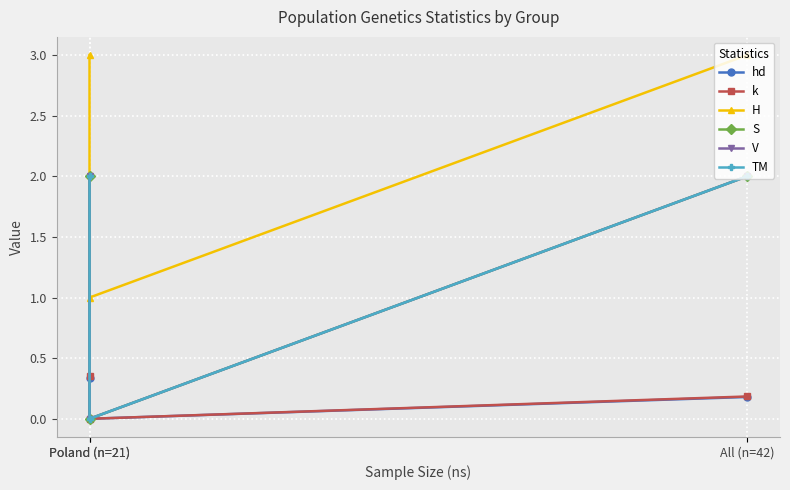

List the series in order of their peak value, highest first.

H, S, V, TM, k, hd